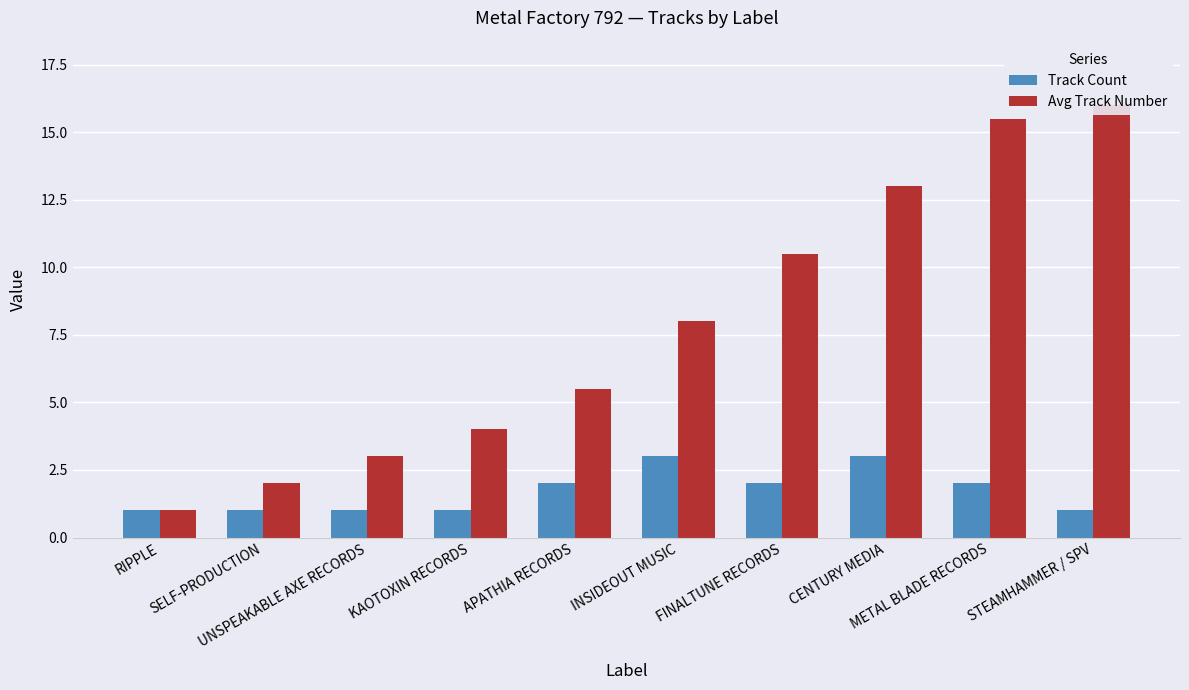

How many bars are there in each group?

2